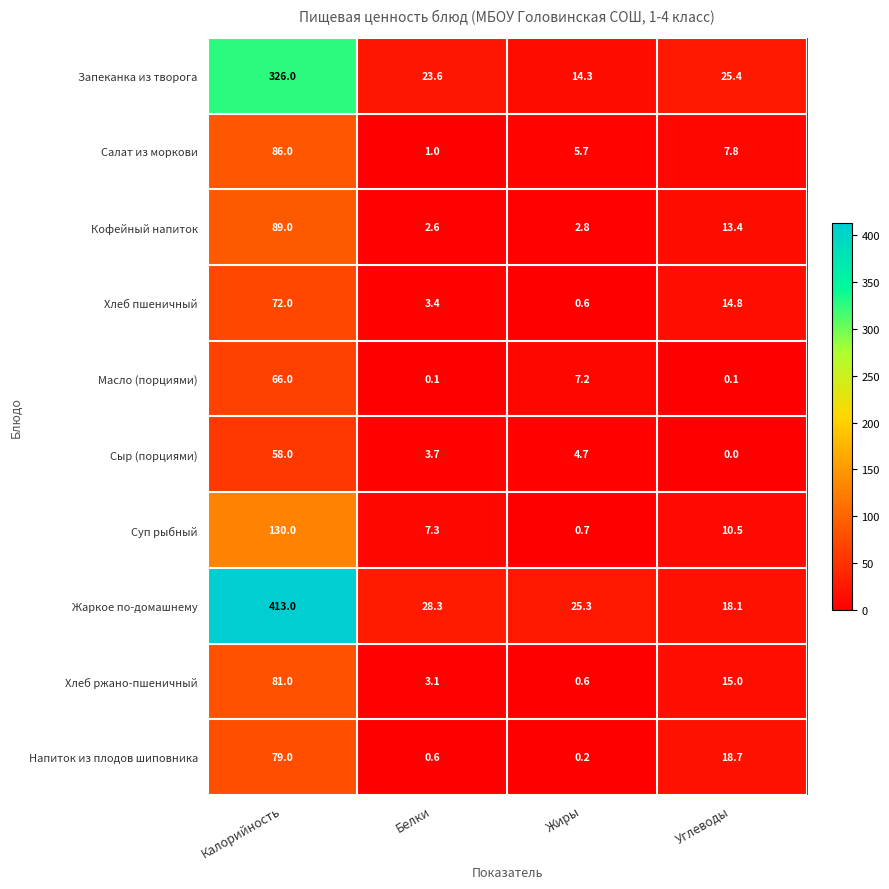

At Белки, list the series in order from smallest to largest.

Масло (порциями), Напиток из плодов шиповника, Салат из моркови, Кофейный напиток, Хлеб ржано-пшеничный, Хлеб пшеничный, Сыр (порциями), Суп рыбный, Запеканка из творога, Жаркое по-домашнему